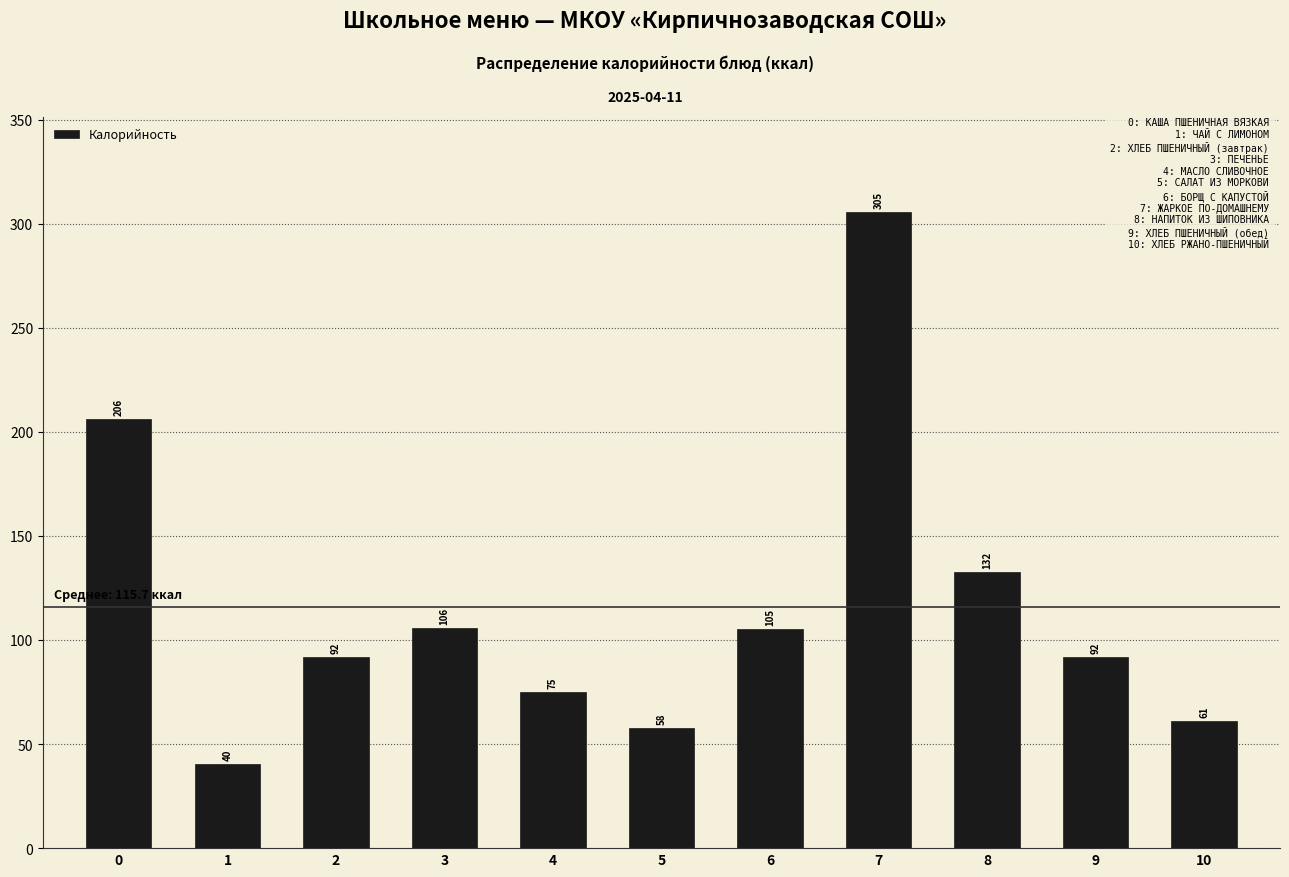

What value does the data have at 4?

74.8